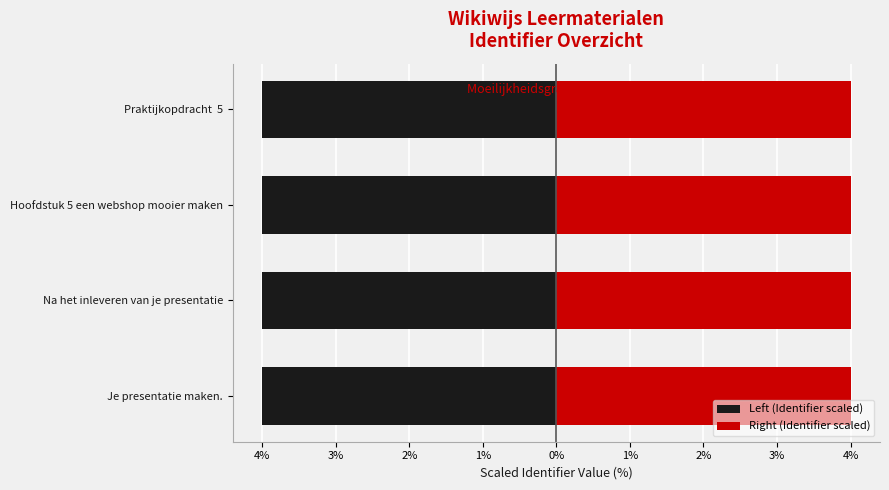

Between Je presentatie maken. and Na het inleveren van je presentatie, which series saw the biggest shift?

Left (Identifier scaled)